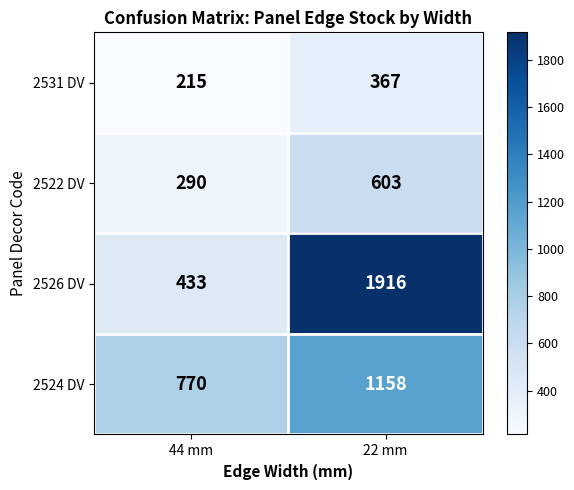

Rank the series by their maximum value, from highest to lowest.

2526 DV, 2524 DV, 2522 DV, 2531 DV